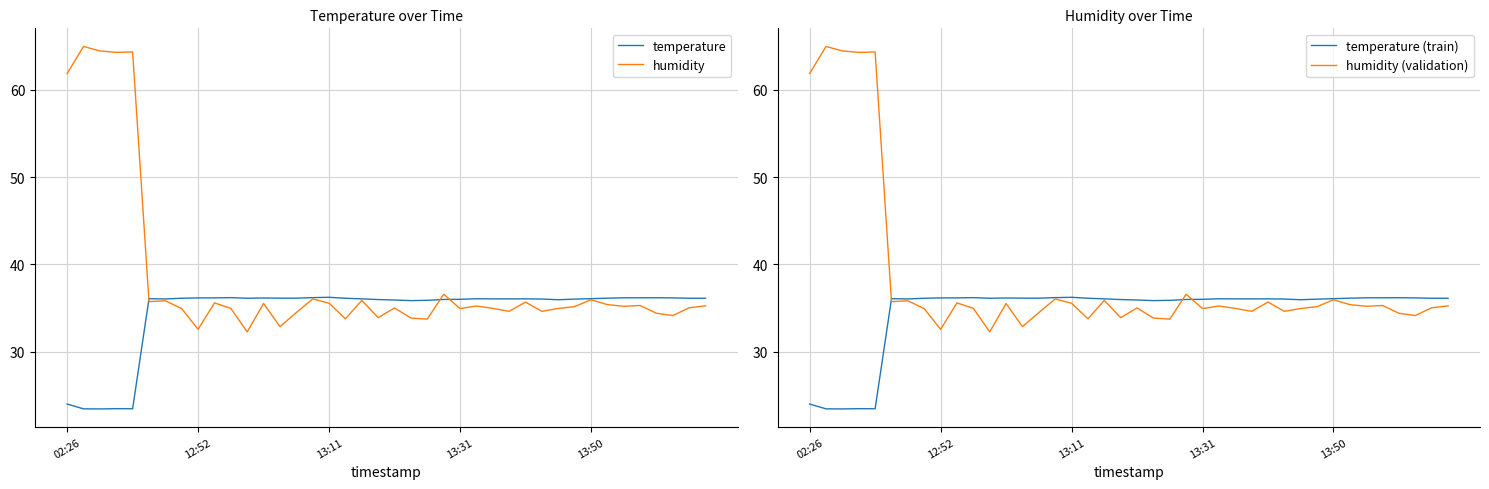

Count the number of categories in the chart.

40